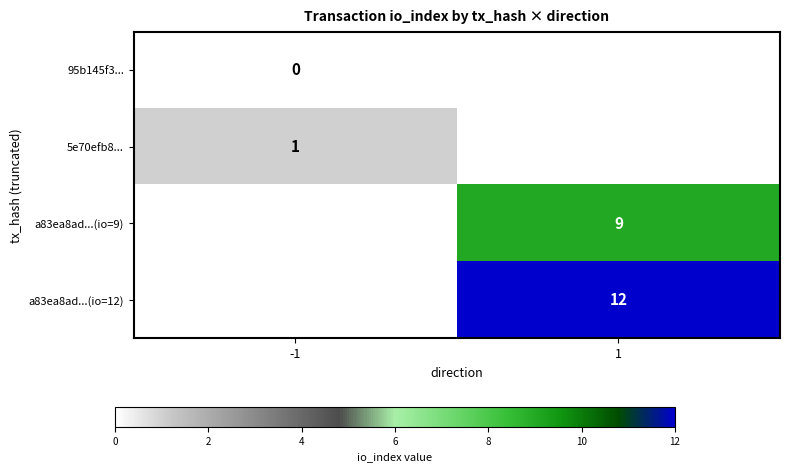

Between -1 and 1, which is larger?

1